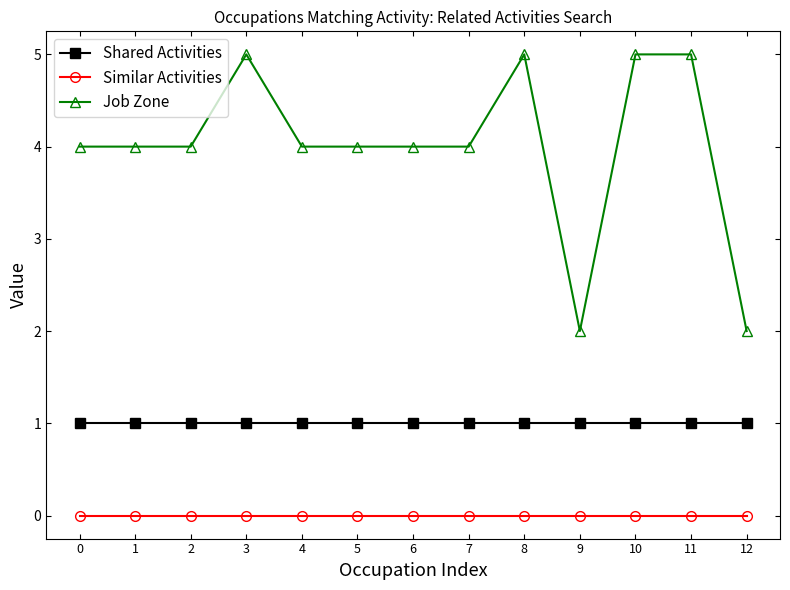

What is the total value across all series at 4?

5